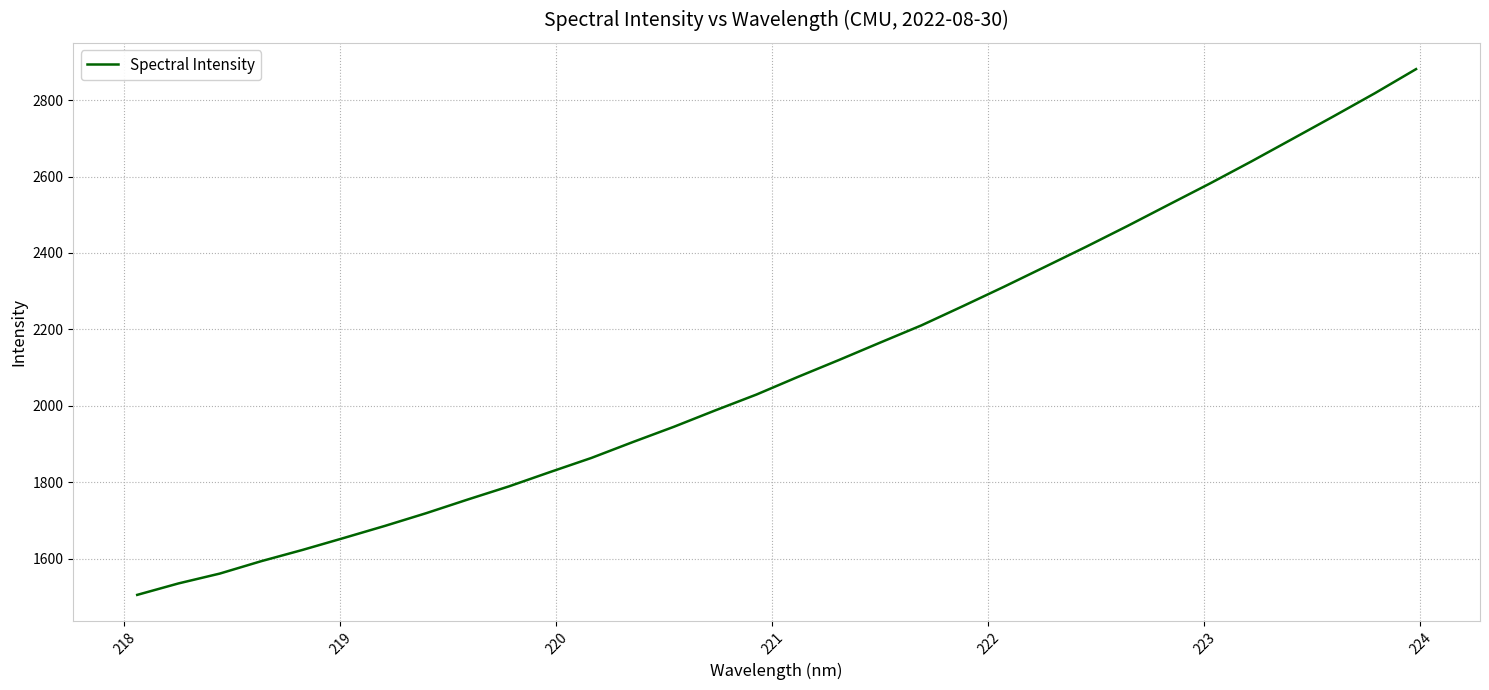

Does the chart display data point markers on the line(s)?

No